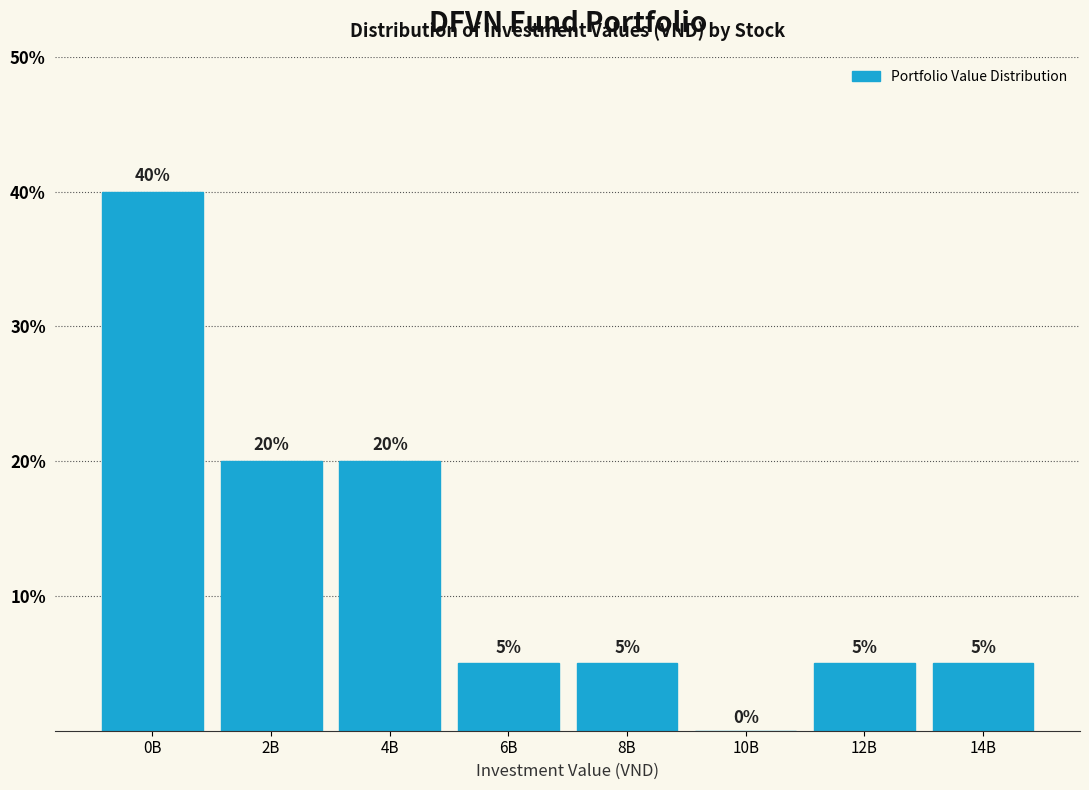

Reading left to right, extract all data points from this chart.

0B=40	2B=20	4B=20	6B=5	8B=5	10B=0	12B=5	14B=5